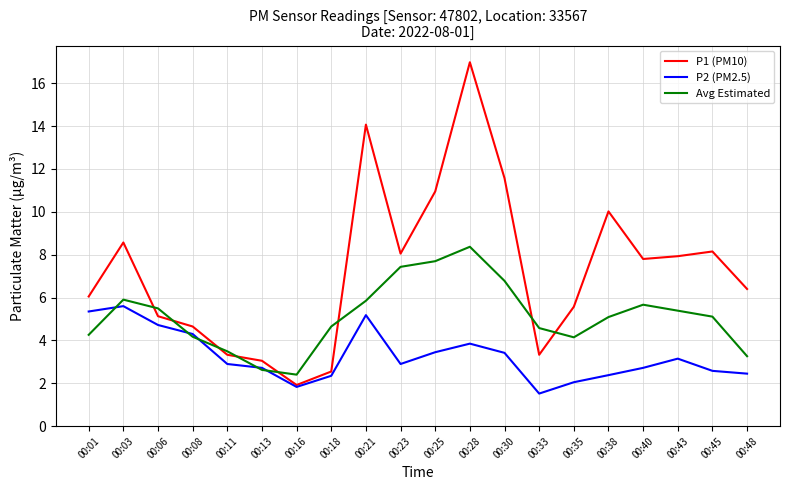

Read the P1 (PM10) value at 00:43.

7.9